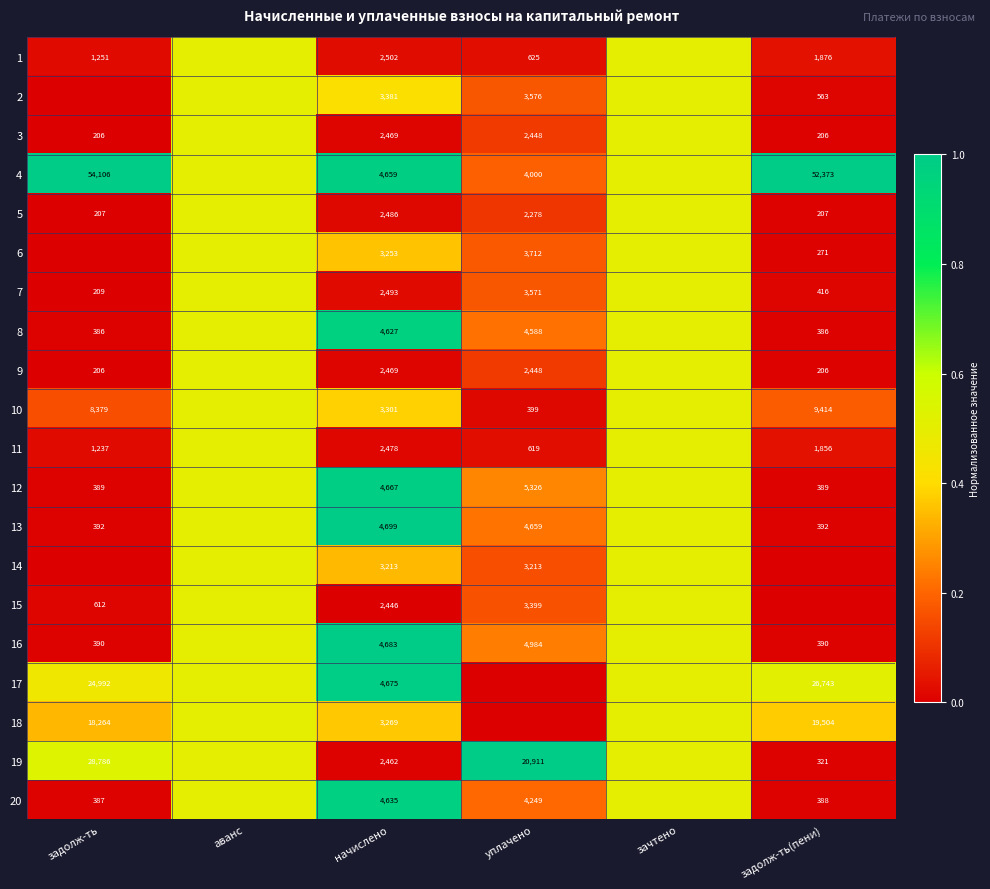

At how many categories does at least one series exceed 0?

6